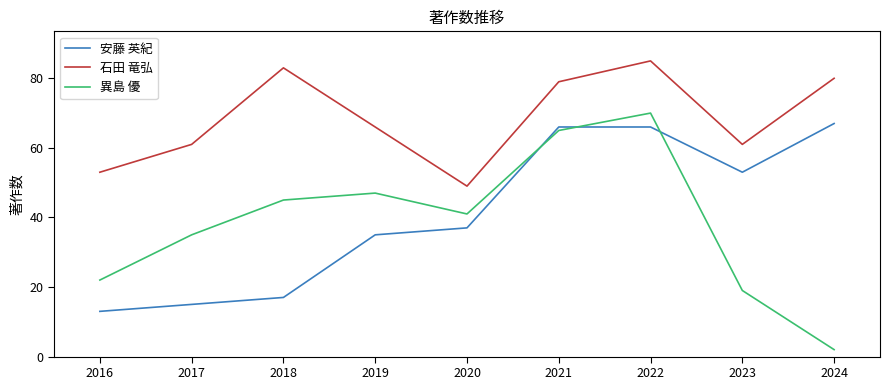

Which series changed the most between 2019 and 2021?

安藤 英紀